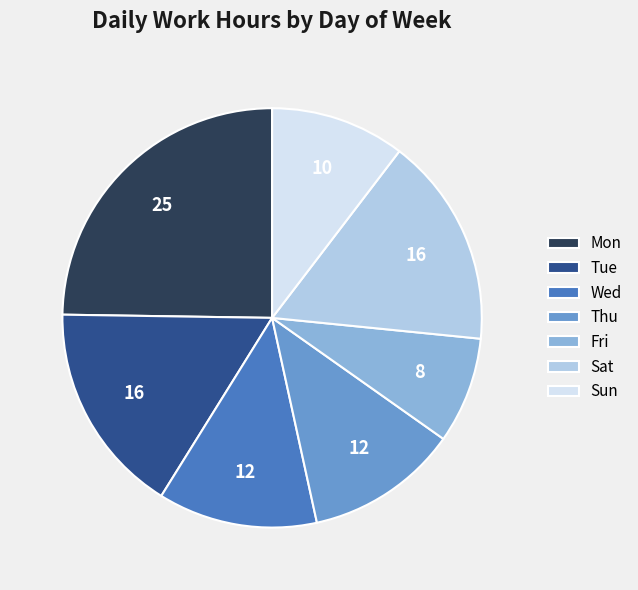

Combined, do Wed and Fri account for over 50%?

No